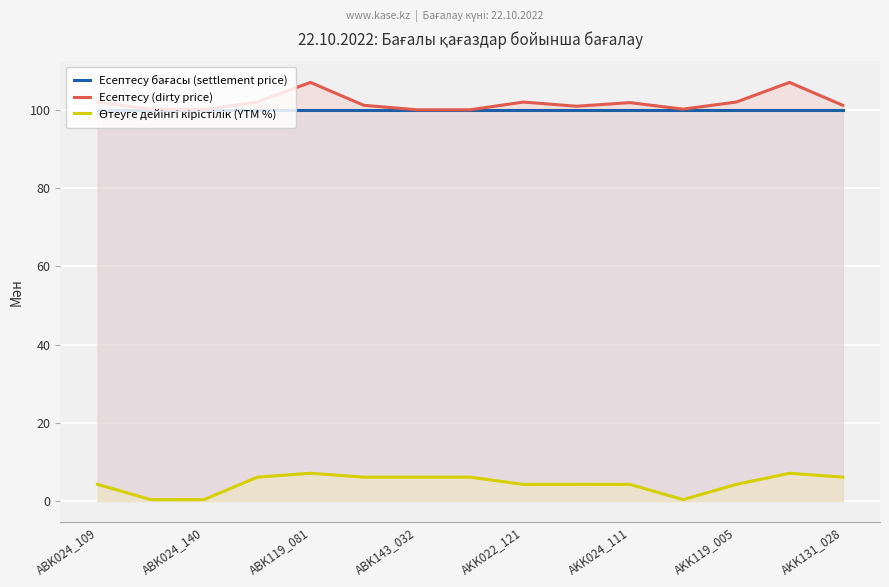

At which label does Есептесу бағасы (settlement price) reach its peak?

ABK024_109